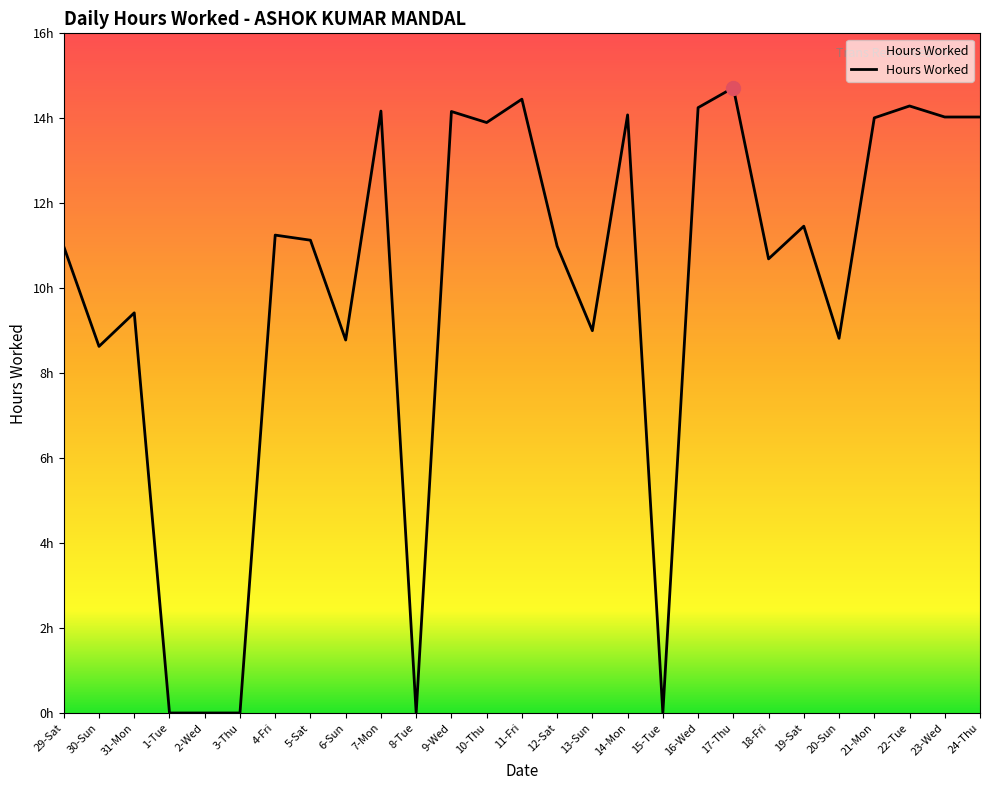

How many points are lower than both their immediate neighbors (excluding endpoints)?

8